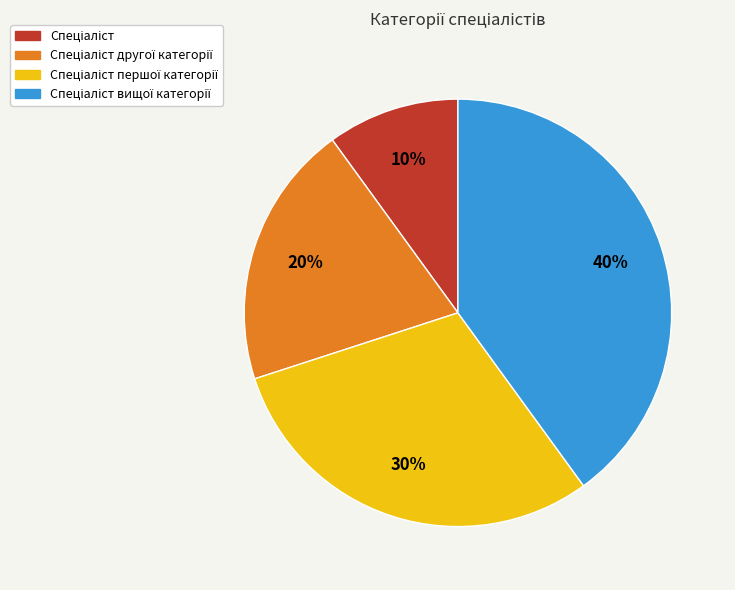

To the nearest percent, what is the average slice percentage?

25%